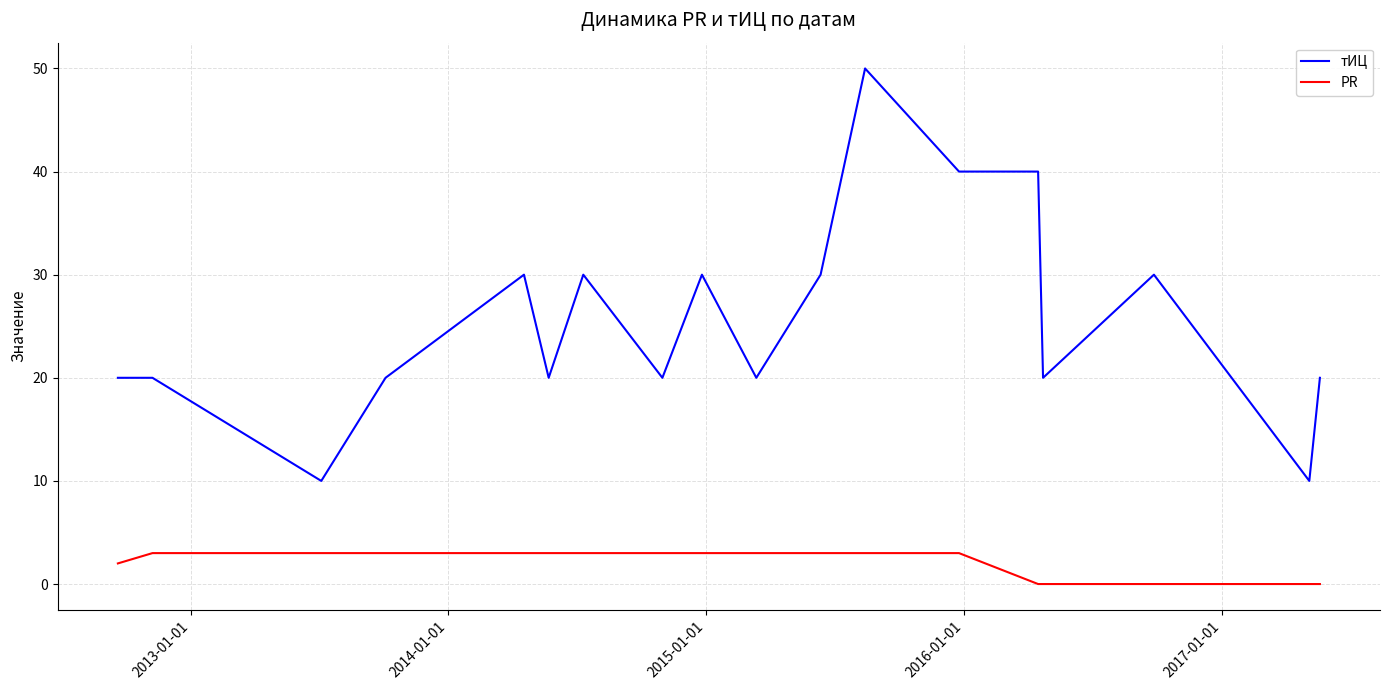

Reading right to left, extract all data points from this chart.

тИЦ: 20	10	30	20	40	40	50	30	20	30	20	30	20	30	20	10	20	20
PR: 0	0	0	0	0	3	3	3	3	3	3	3	3	3	3	3	3	2